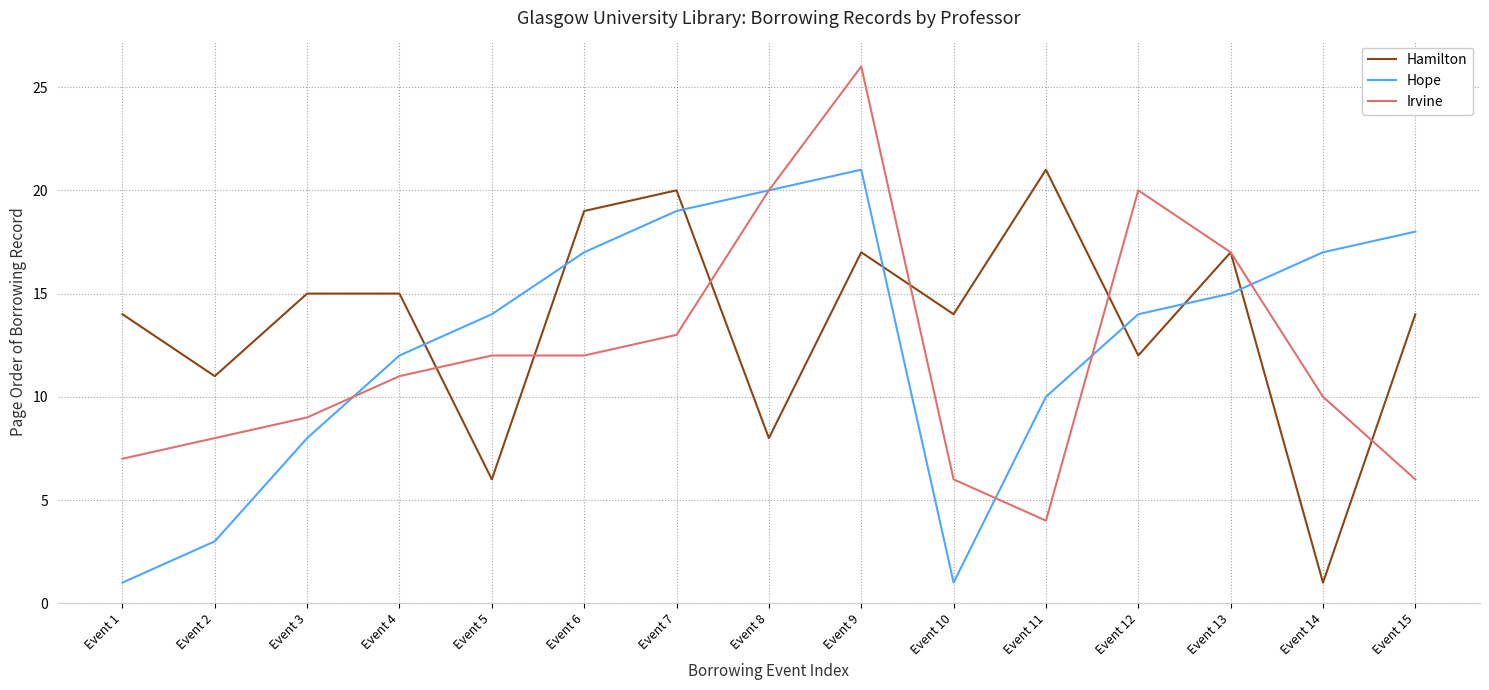

Between which two adjacent categories do Hamilton and Hope first intersect?

Event 4 and Event 5